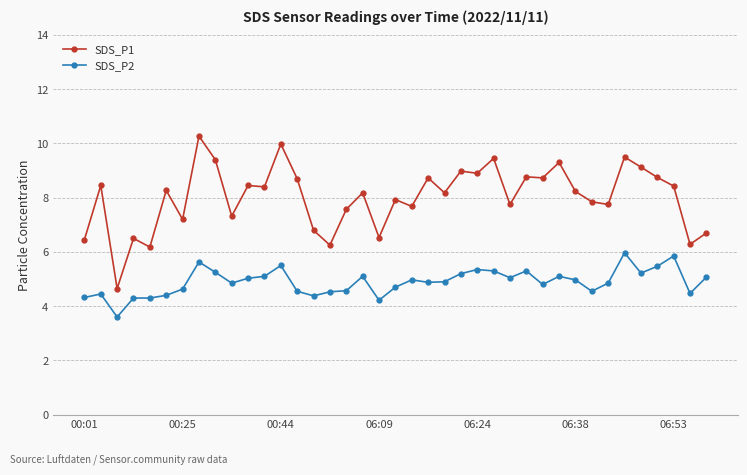

Which series has the largest total across all categories?

SDS_P1